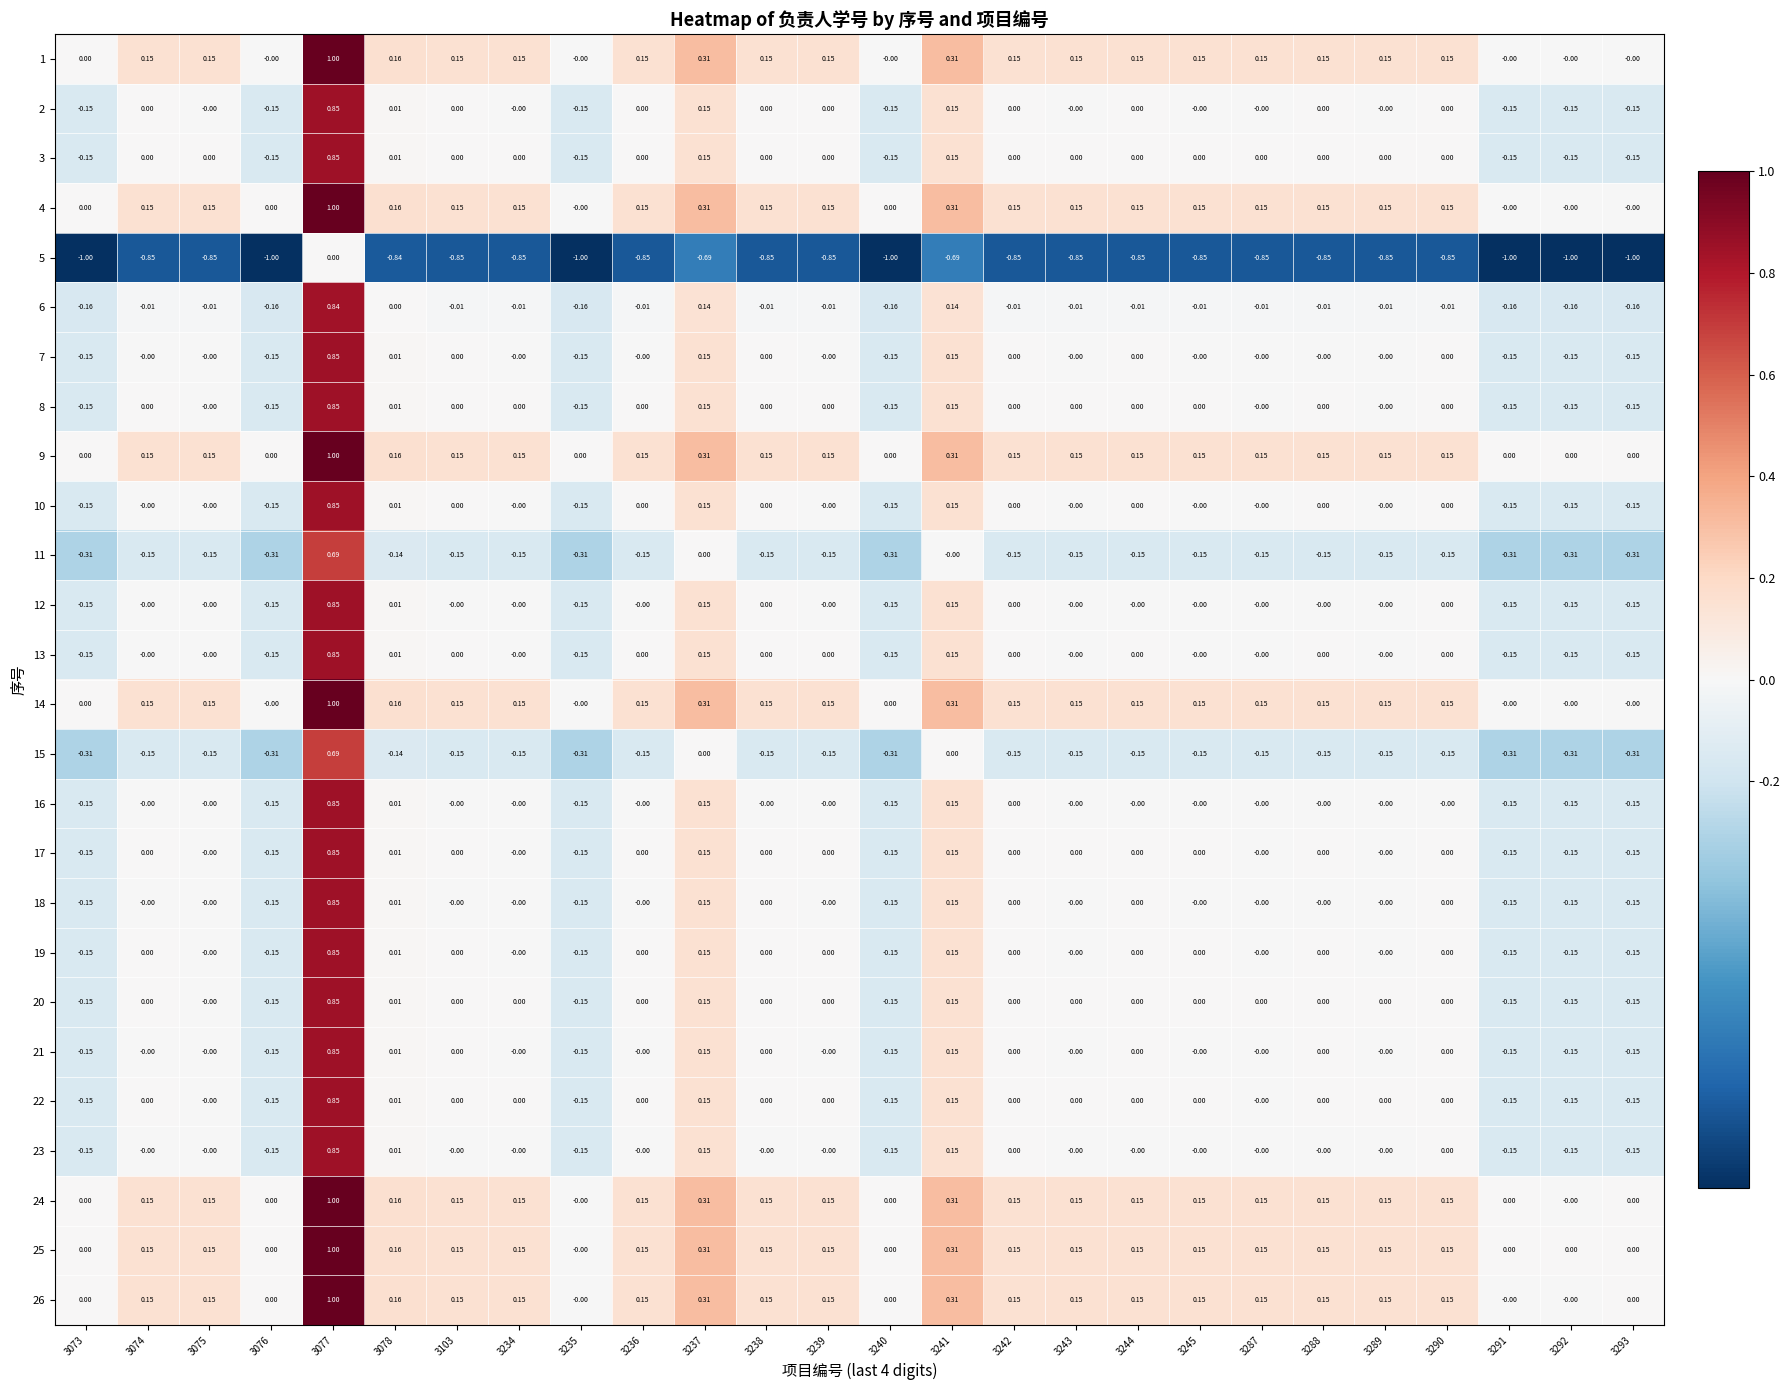

Count the number of categories in the chart.

26